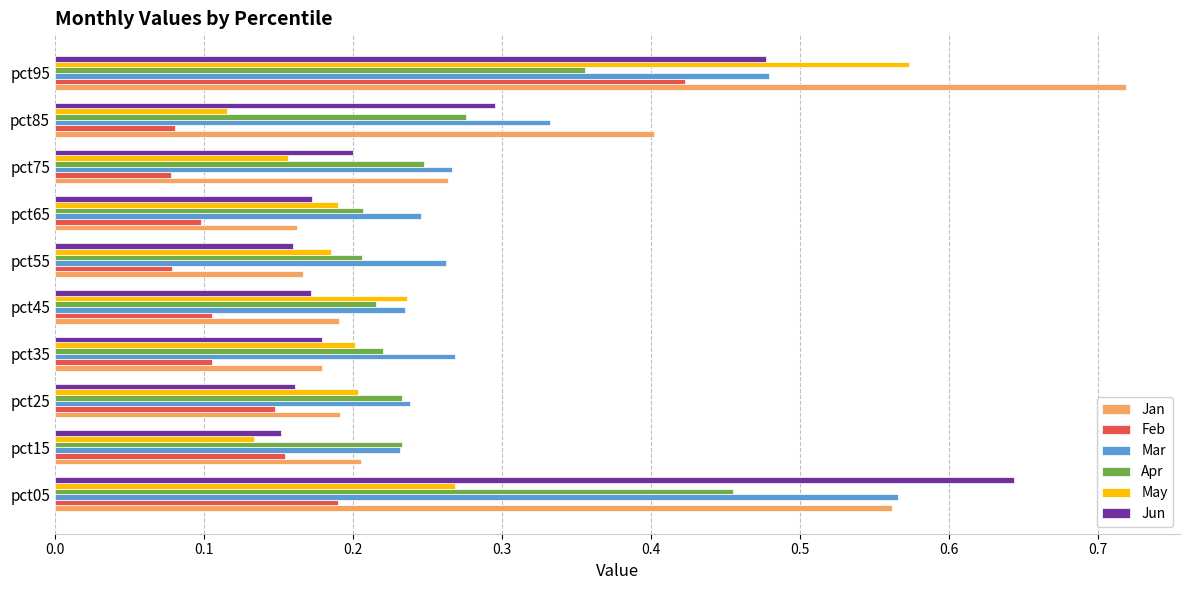

Count the number of data series in this chart.

6